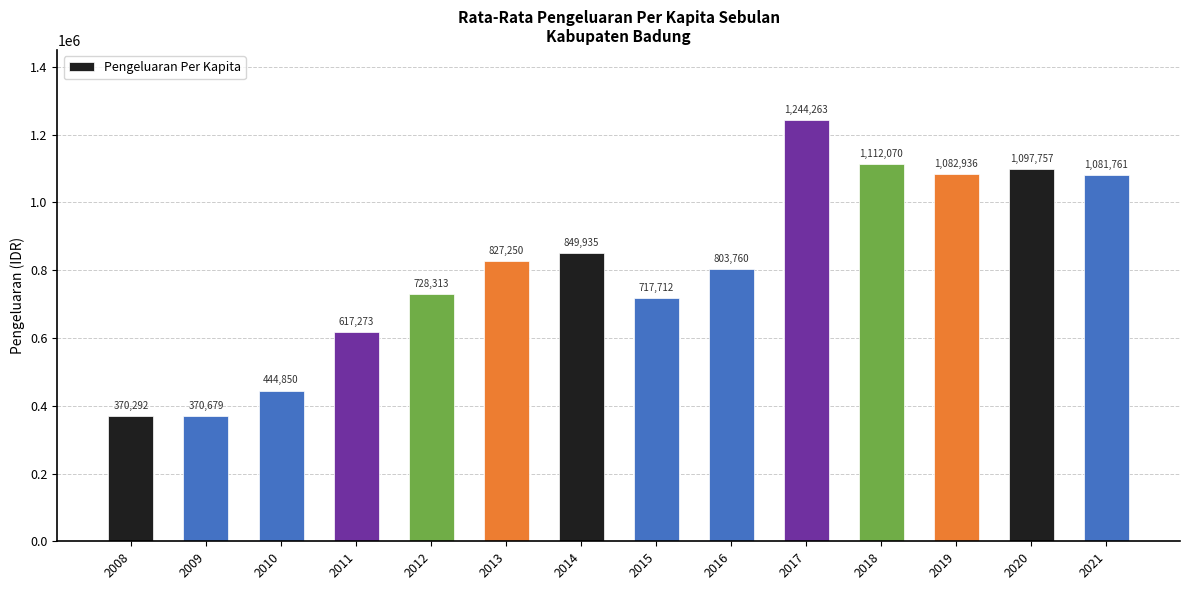

List the labels in order of value, smallest first.

2008, 2009, 2010, 2011, 2015, 2012, 2016, 2013, 2014, 2021, 2019, 2020, 2018, 2017